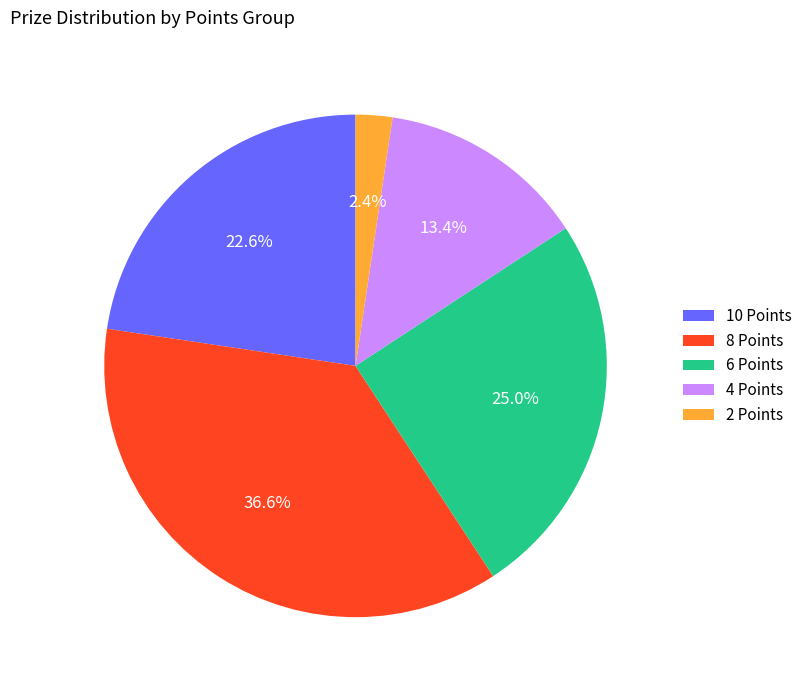

What percentage is NOT represented by 8 Points?

63.4%